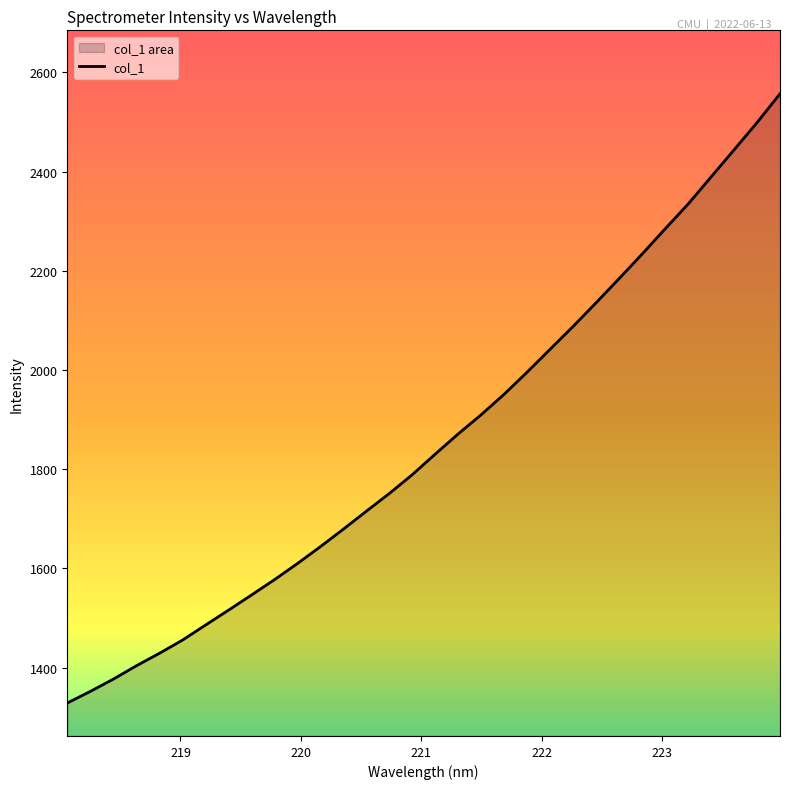

What is the smallest value displayed?

1328.8